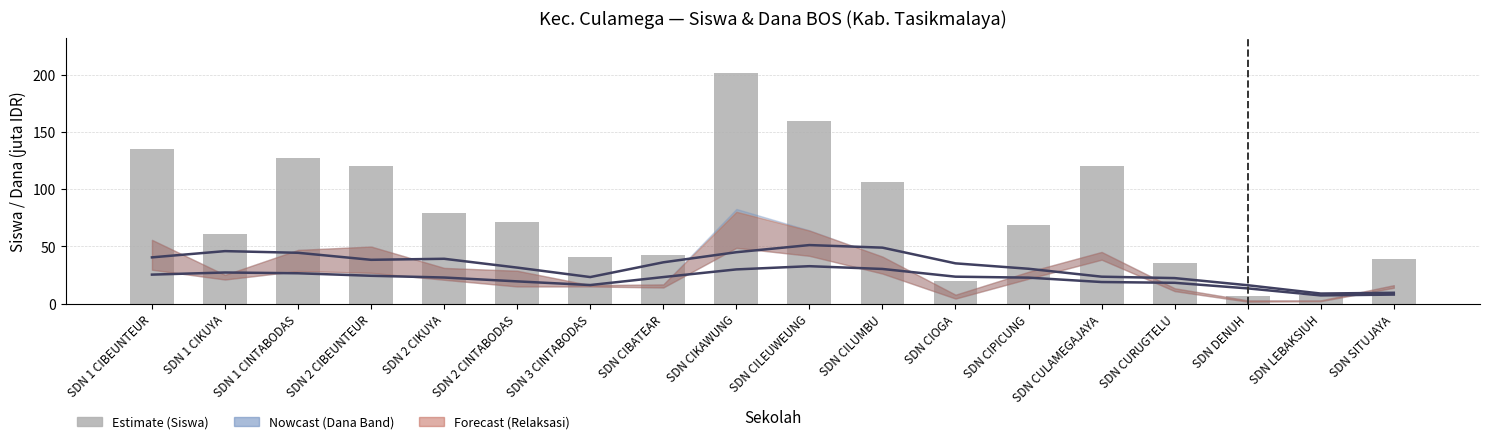

What is the highest value of the Dana Pemberian (smooth) series?

32.8